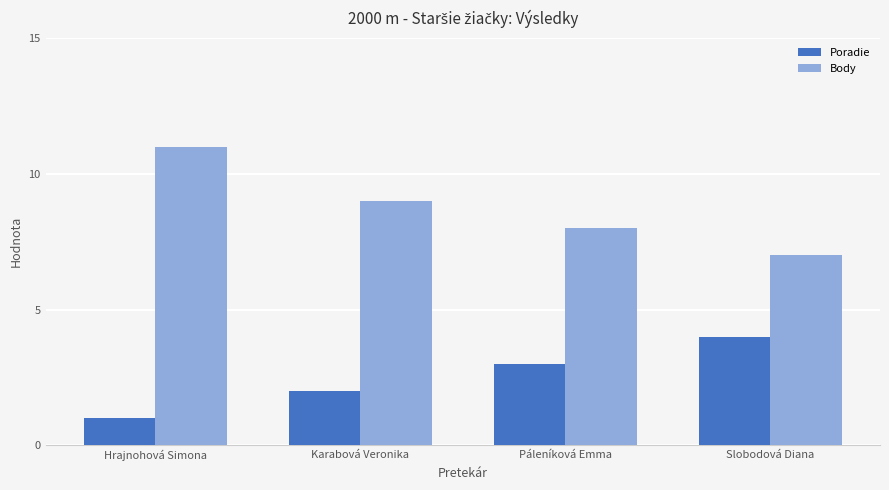

At Slobodová Diana, list the series in order from smallest to largest.

Poradie, Body